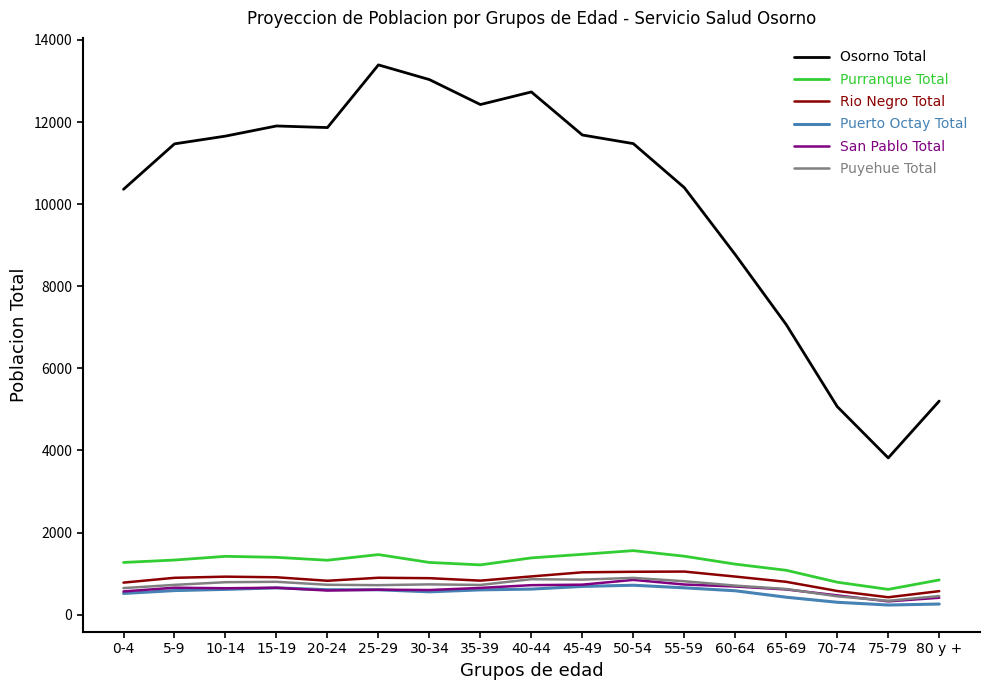

What is the approximate value of San Pablo Total at 75-79?

323